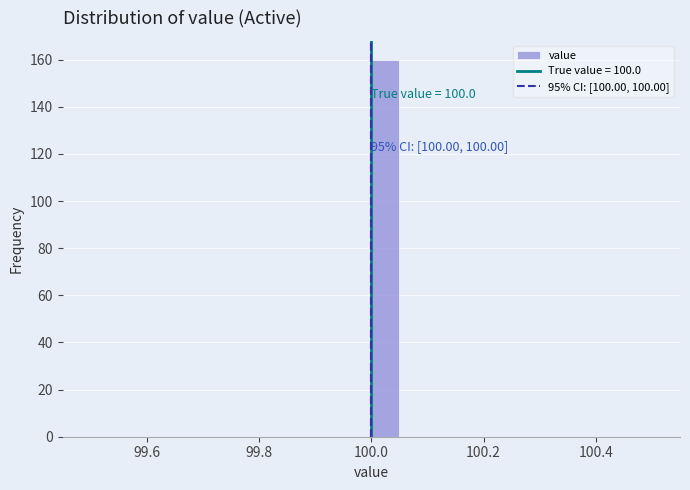

Read against the x-axis, roughly where is the centre of the tallest bar?

100.02